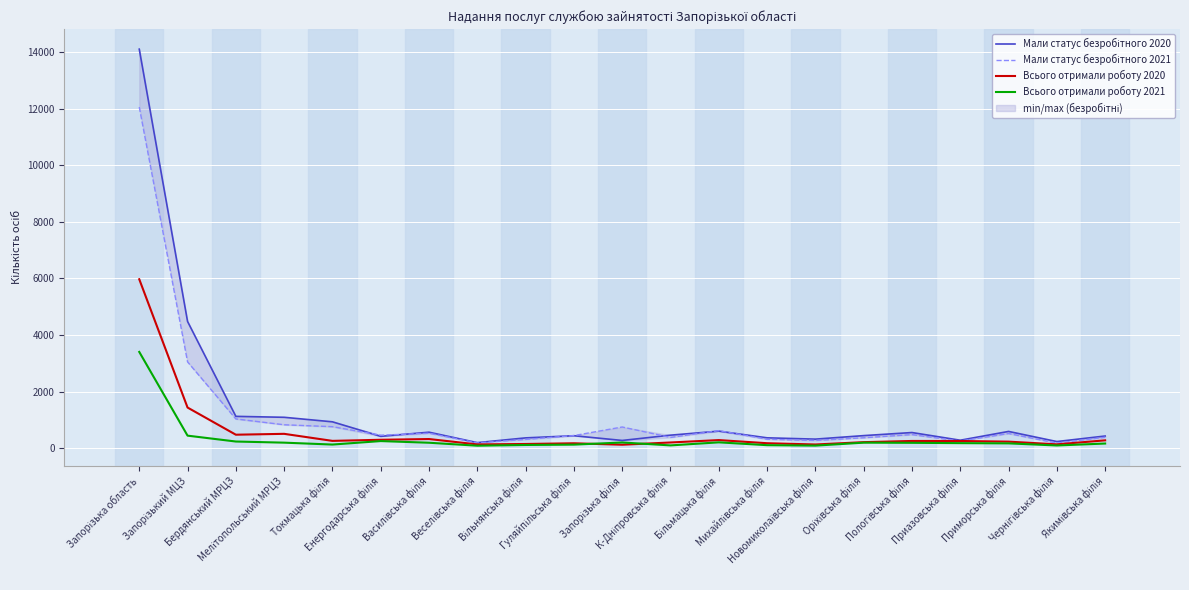

How many values in the Всього отримали роботу 2021 series are below 175?

10